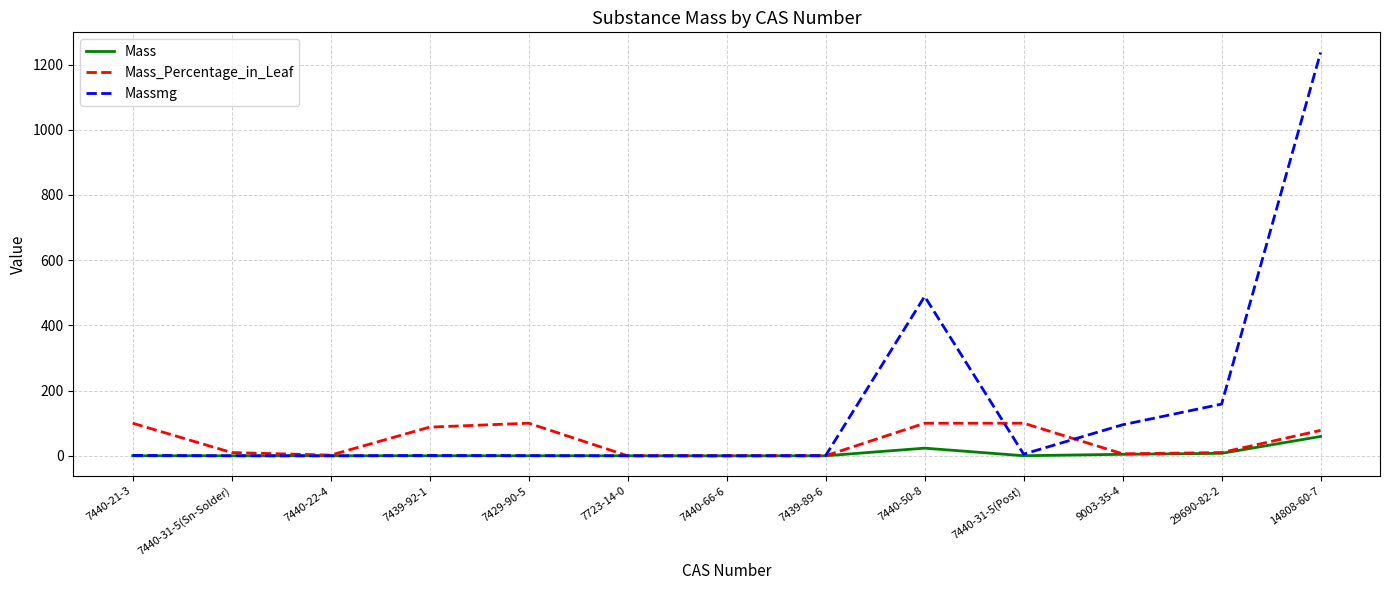

Which label corresponds to the largest value in the chart?

14808-60-7